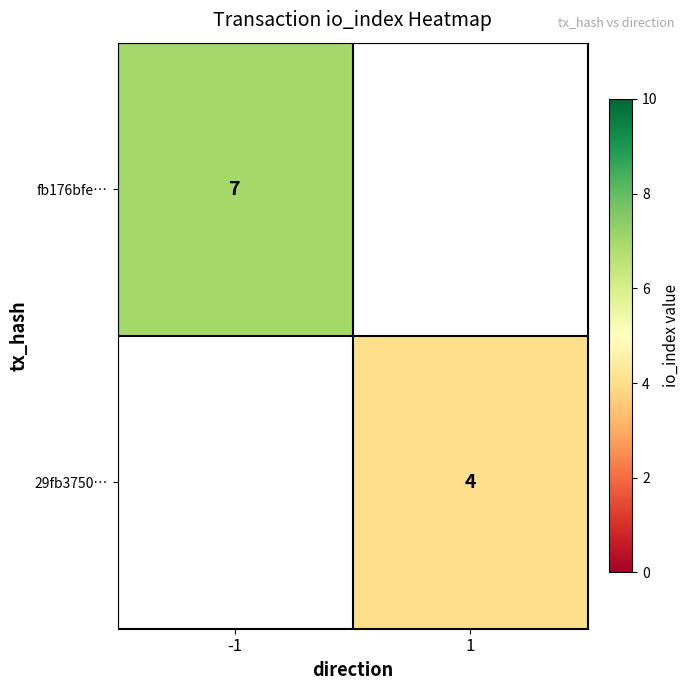

At how many categories does at least one series exceed 5?

1